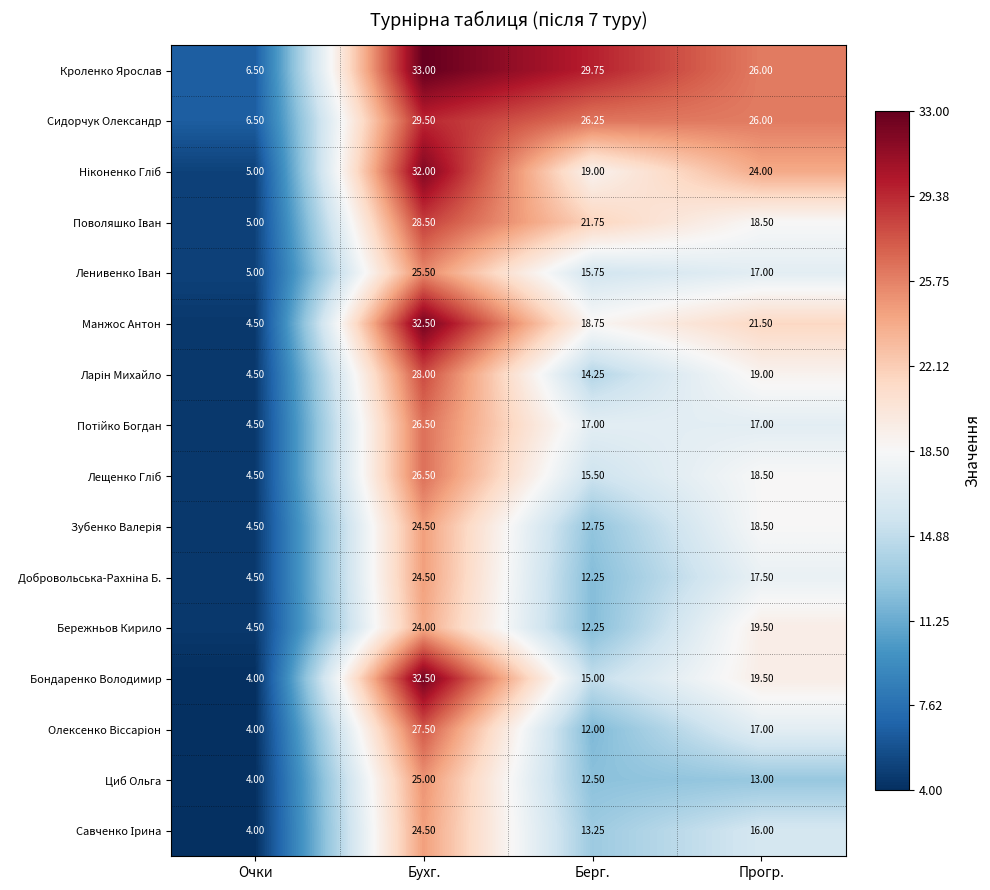

At which category is the sum across all series the highest?

Бухг.